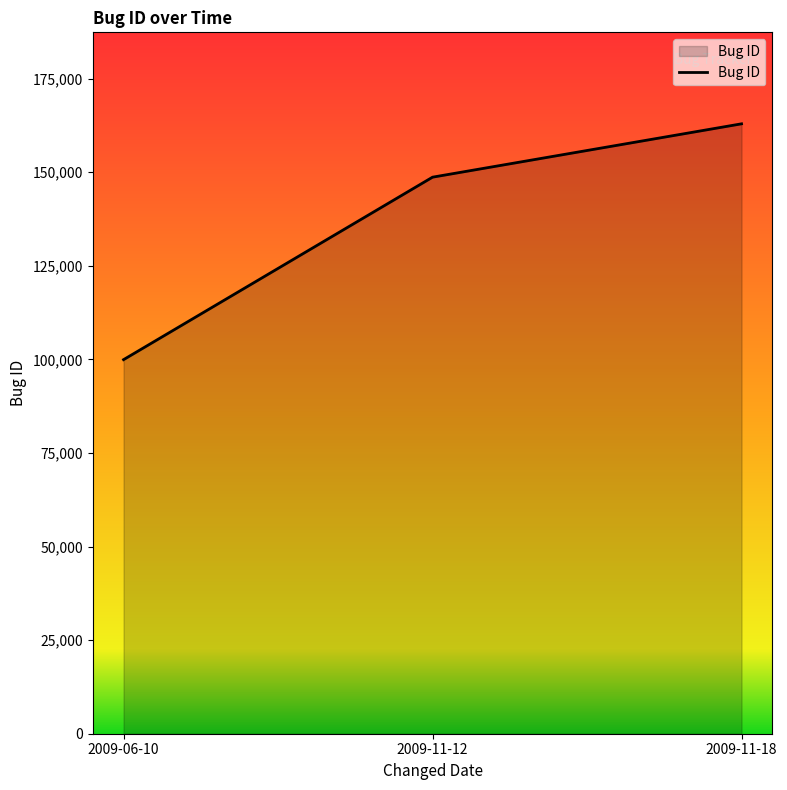

List the labels in order of value, smallest first.

2009-06-10, 2009-11-12, 2009-11-18